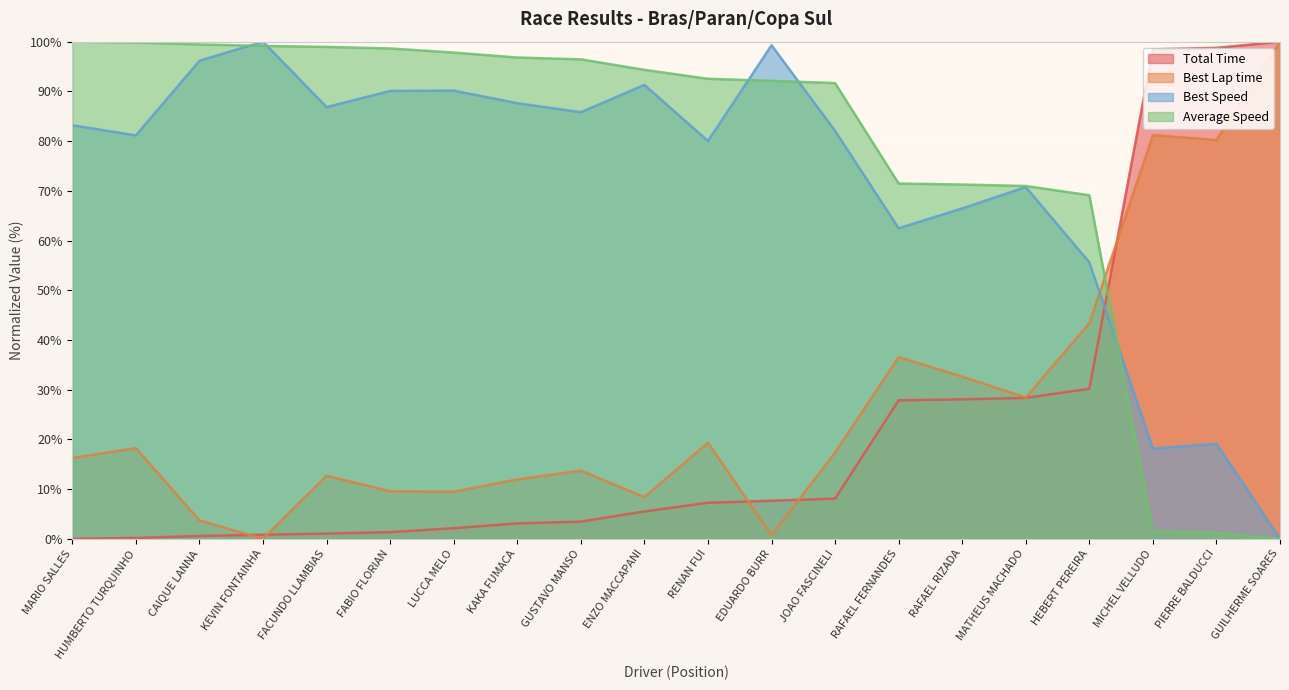

What position from the left is KAKA FUMACA?

8